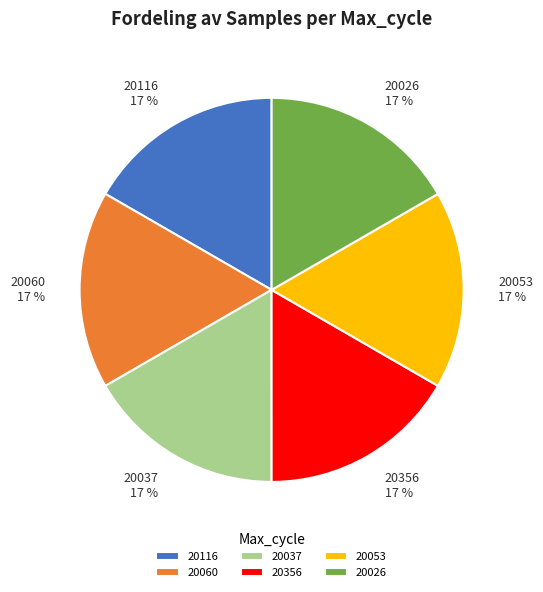

To the nearest percent, what portion does 20060 17 % represent?

17%